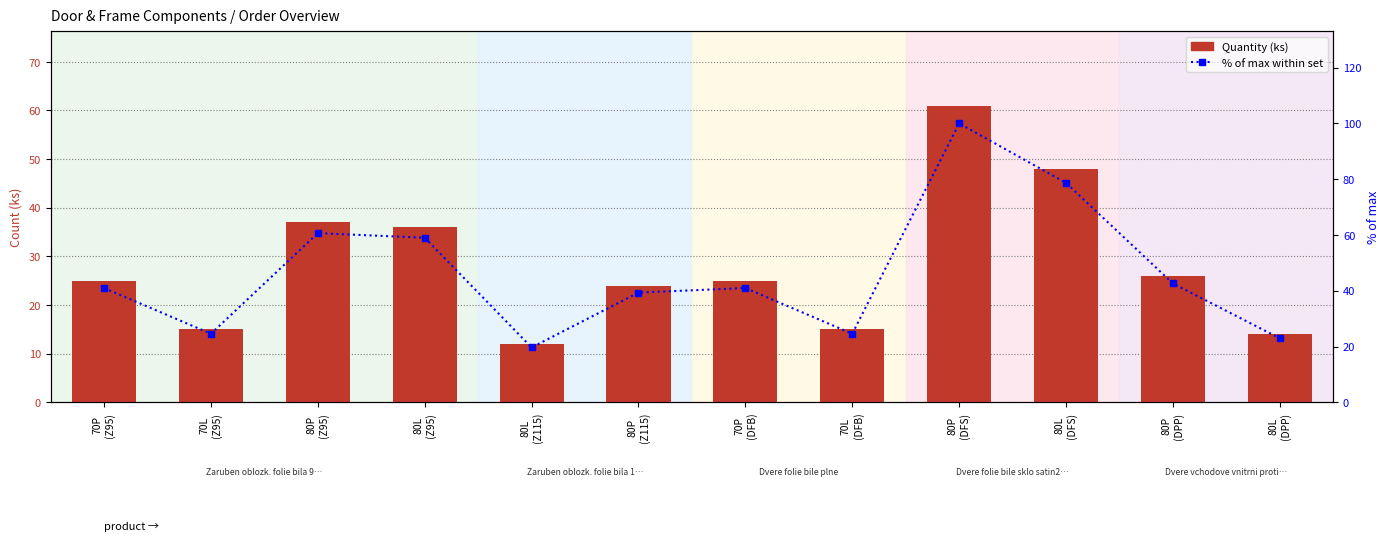

What is the label of the 4th bar from the left?

80L
(Z95)